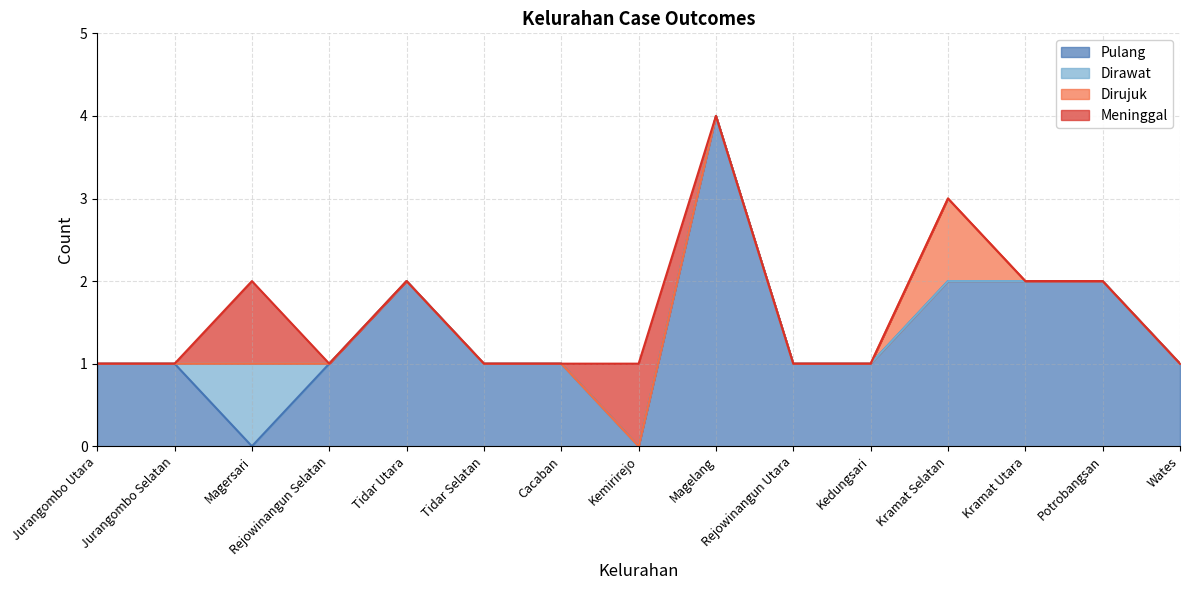

How many lines are shown in the chart?

4